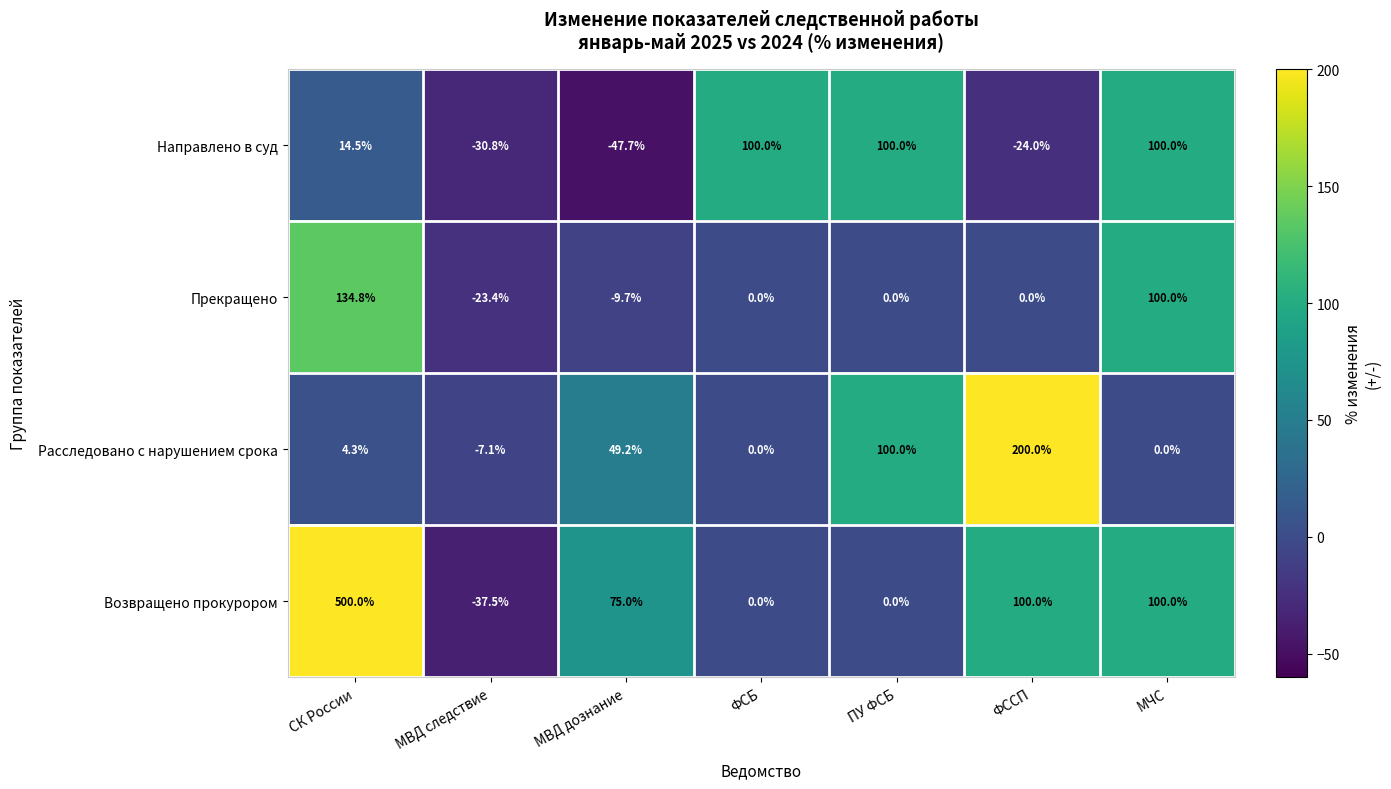

What is the greatest value displayed?

500.0